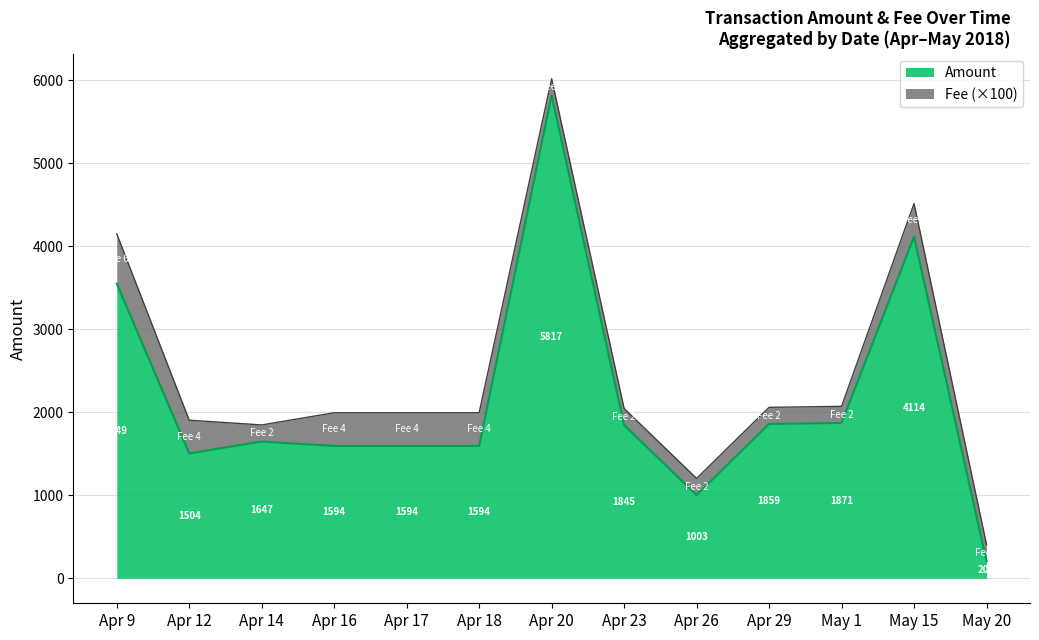

What is the lowest value of the Amount series?

207